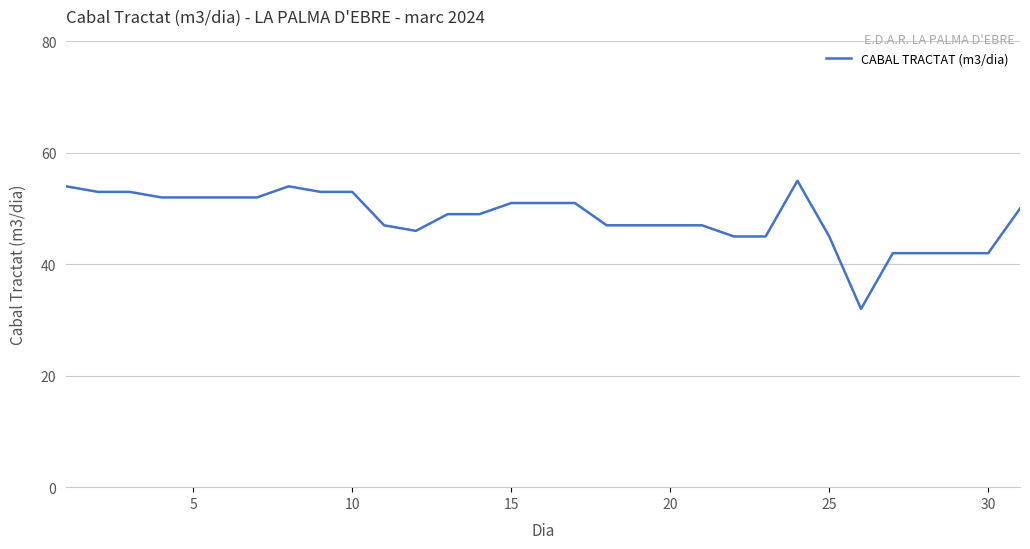

What is the difference between the maximum and minimum values?

23